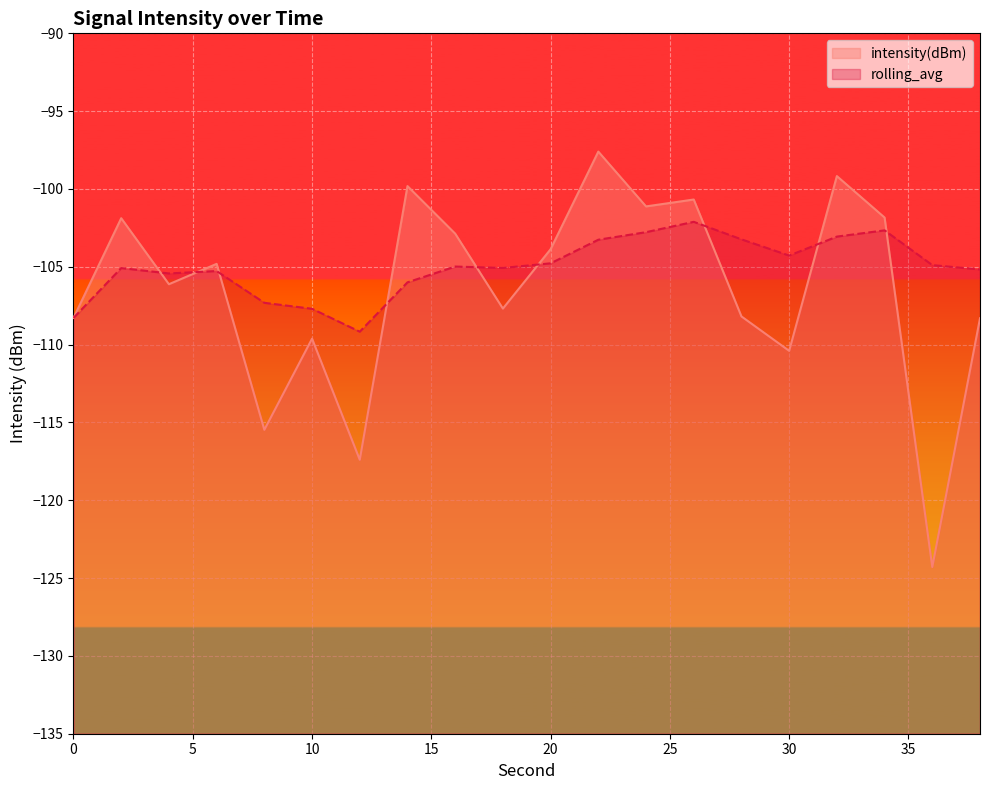

What are all the series names shown in the legend?

intensity(dBm), rolling_avg